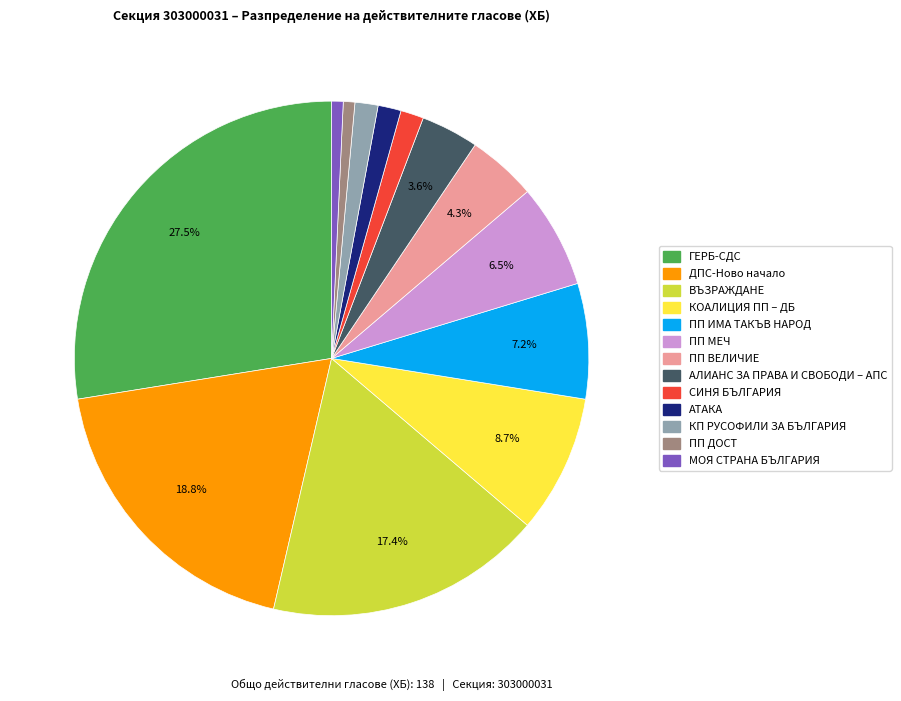

Is there a majority slice in this chart?

No